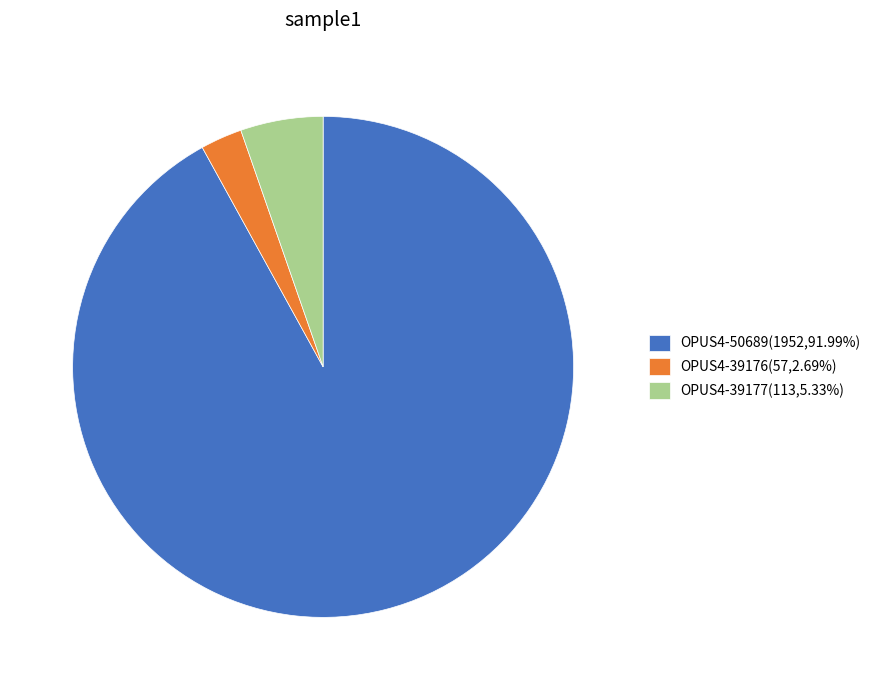

Is there any slice that represents more than half of the pie?

Yes